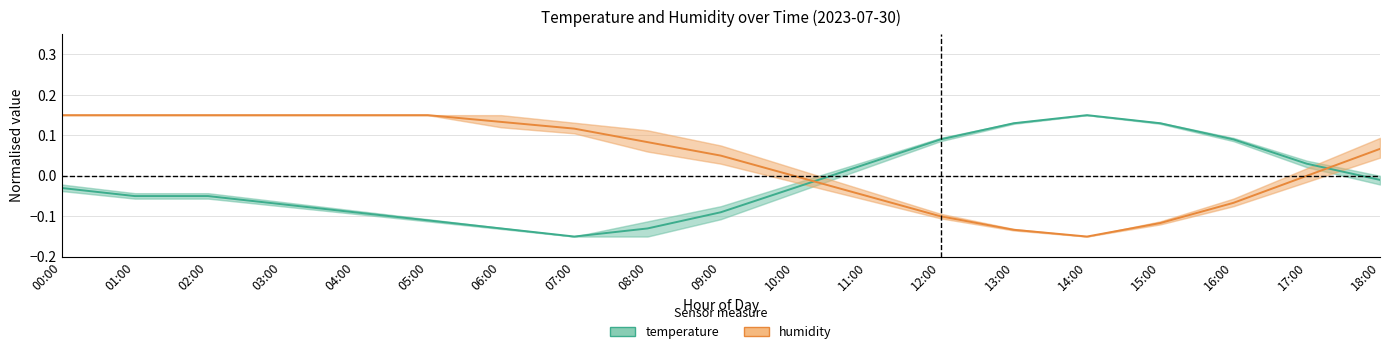

What is the label of the 12th point from the right?

07:00